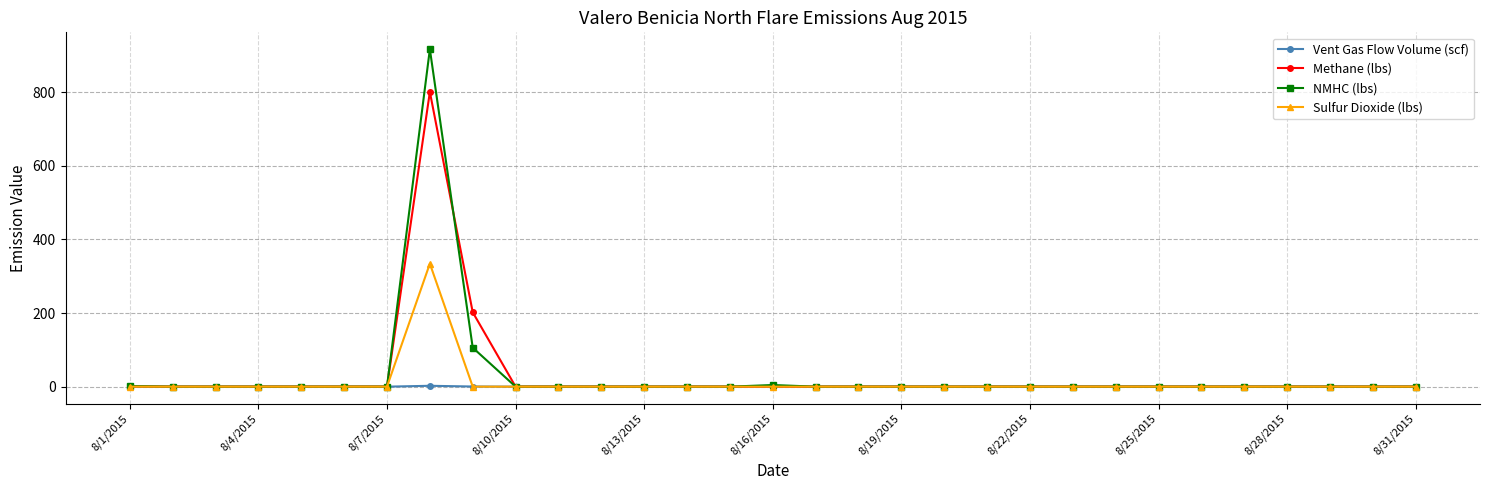

Which series has the largest range (max minus min)?

NMHC (lbs)